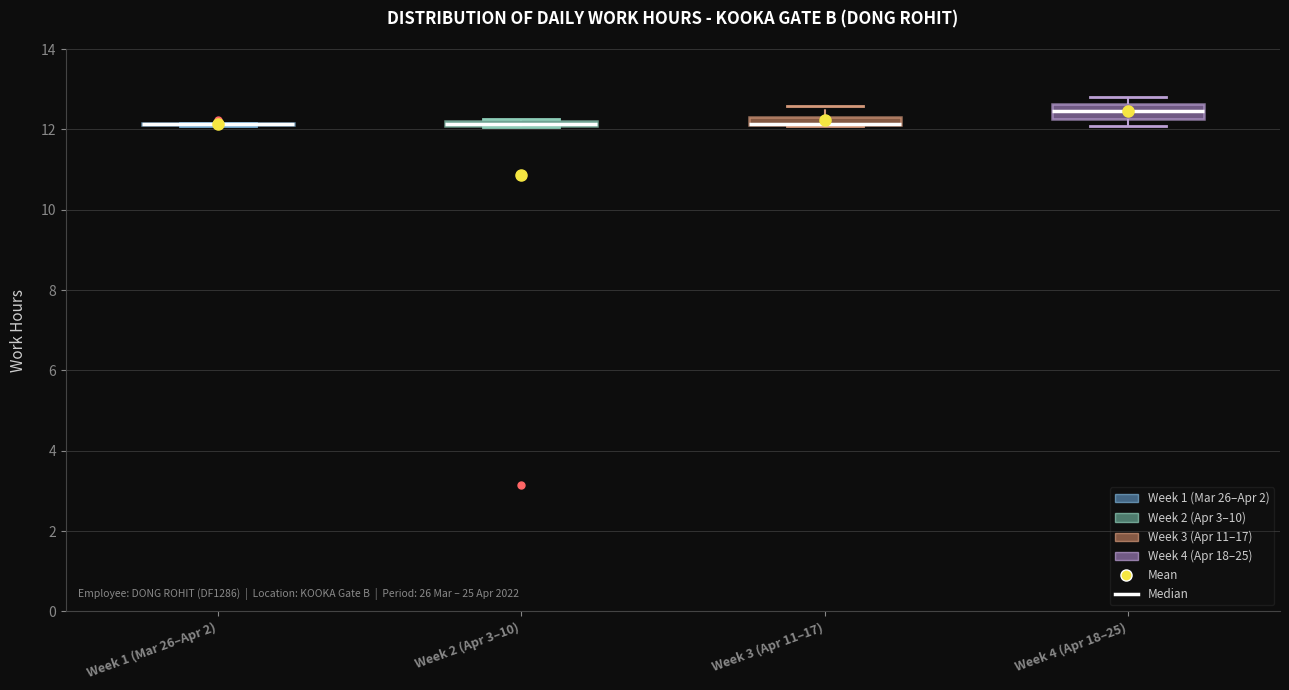

Where is the lower edge of the box for Week 4 (Apr 18–25) on the y-axis? The values are not printed on the chart, so give them approximately, as read against the axis.

12.2